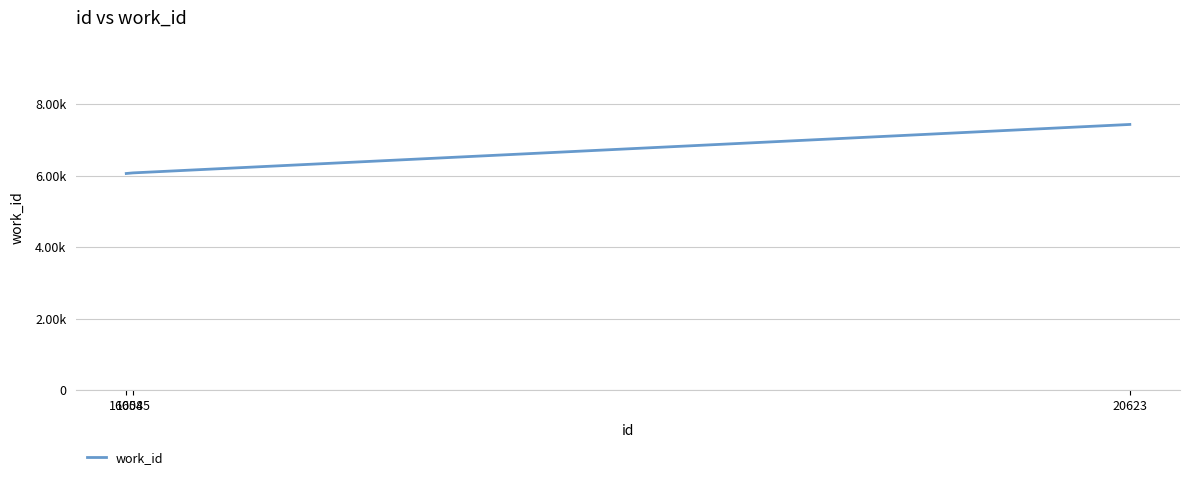

Does the chart have visible grid lines?

Yes